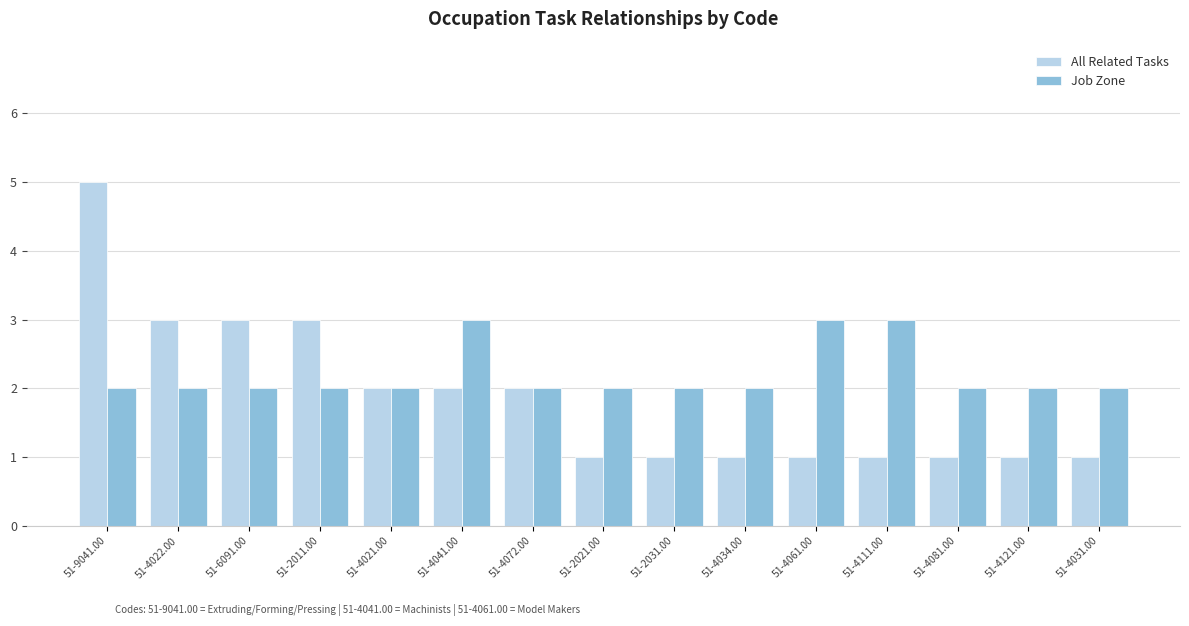

How many bars are there in total?

30